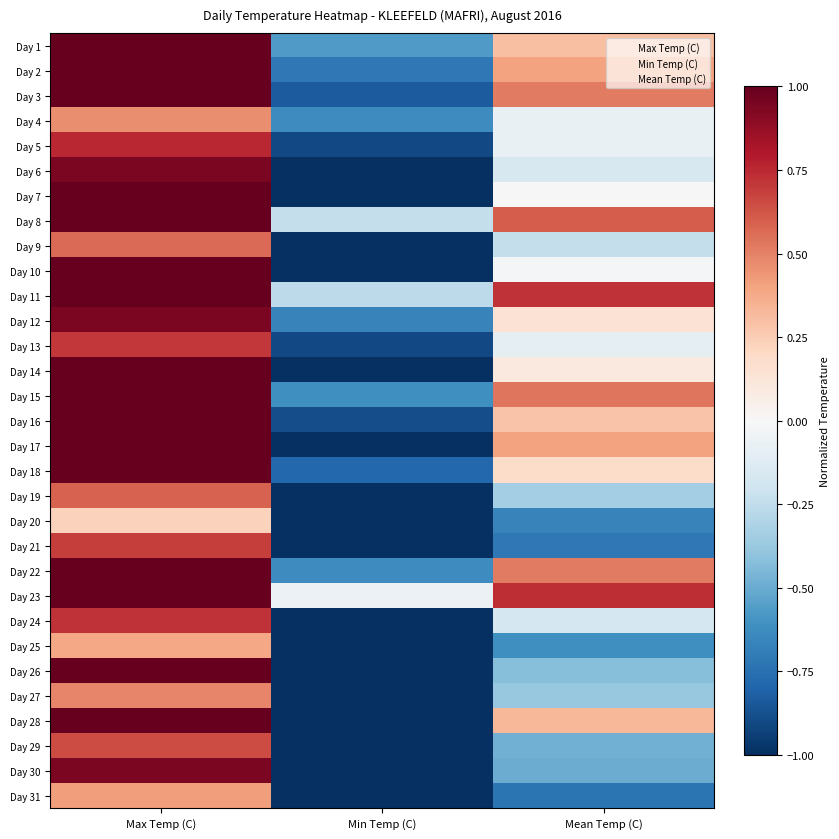

List the series in order of their peak value, highest first.

Day 1, Day 2, Day 3, Day 7, Day 8, Day 10, Day 11, Day 14, Day 15, Day 16, Day 17, Day 18, Day 22, Day 23, Day 26, Day 28, Day 6, Day 12, Day 30, Day 5, Day 24, Day 13, Day 21, Day 29, Day 19, Day 9, Day 27, Day 4, Day 31, Day 25, Day 20